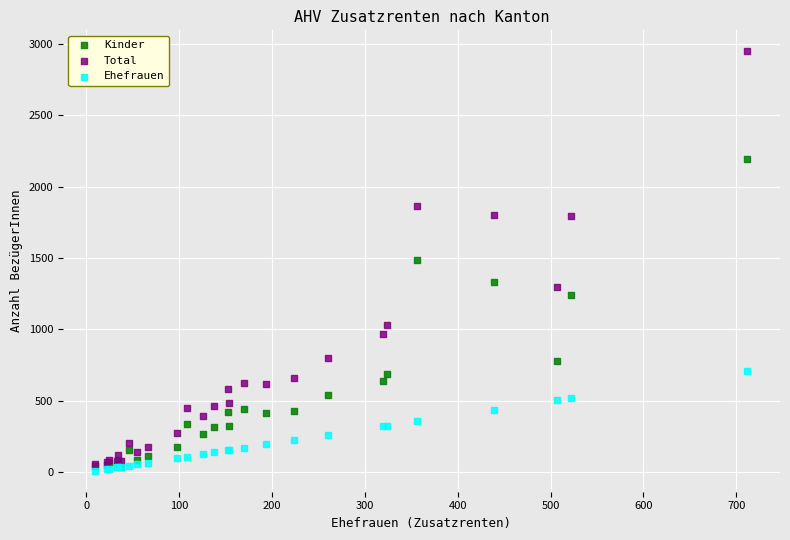

In the Kinder series, what Y value is closest to 1114?

1242